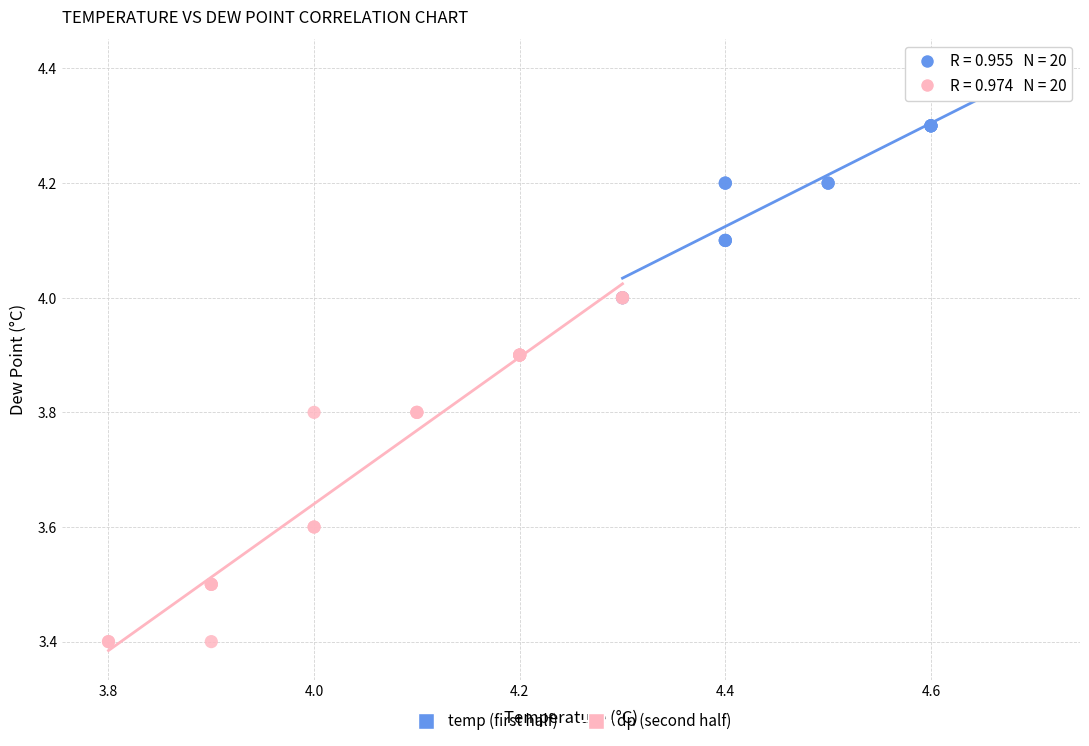

Which series has the widest spread of Y values?

dp (second half)